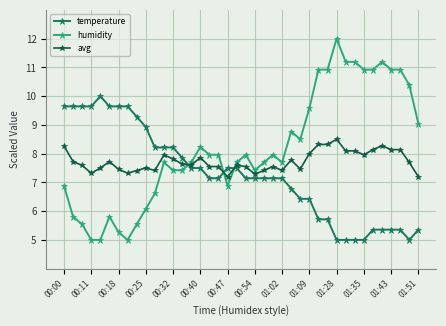

What is the value of the temperature point at the 3rd from the left?

9.6